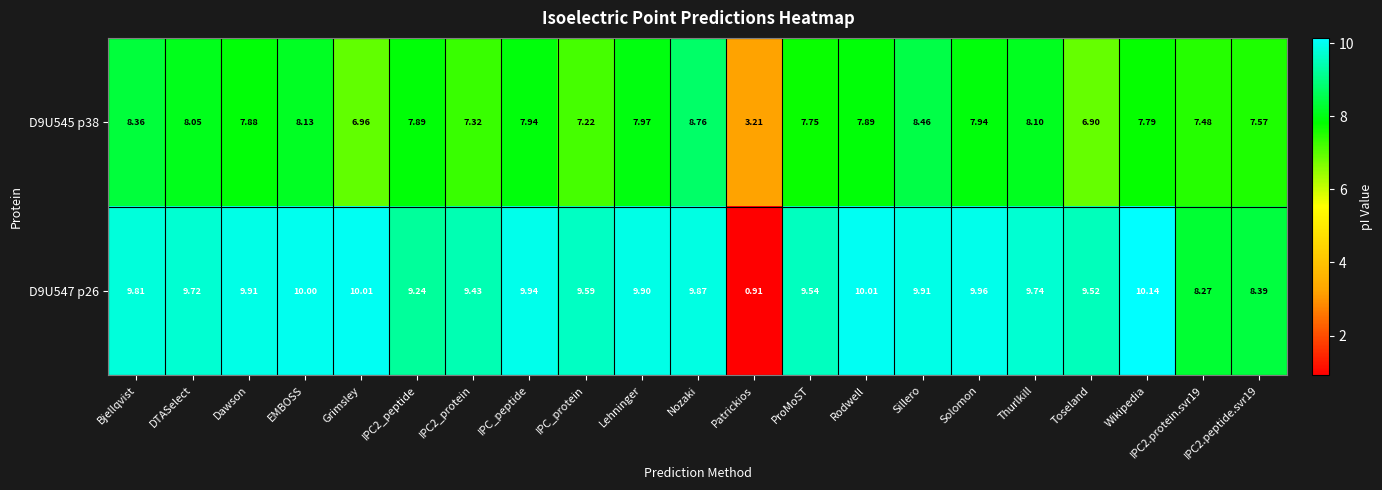

Which category has the highest value in the D9U547 p26 series?

Wikipedia